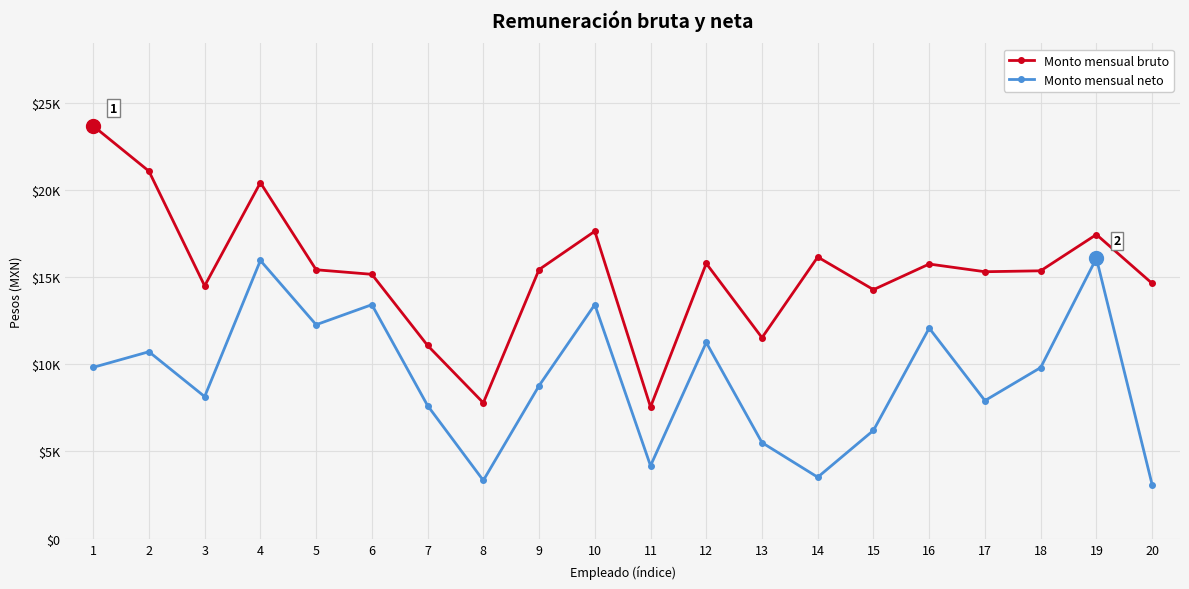

Is this an area chart (filled region under the line)?

No